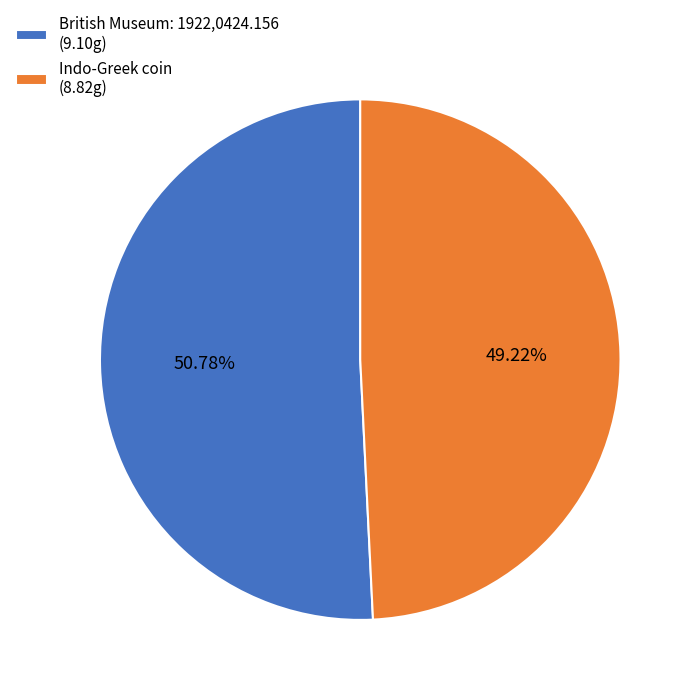

Which category has the biggest portion of the pie?

British Museum: 1922,0424.156